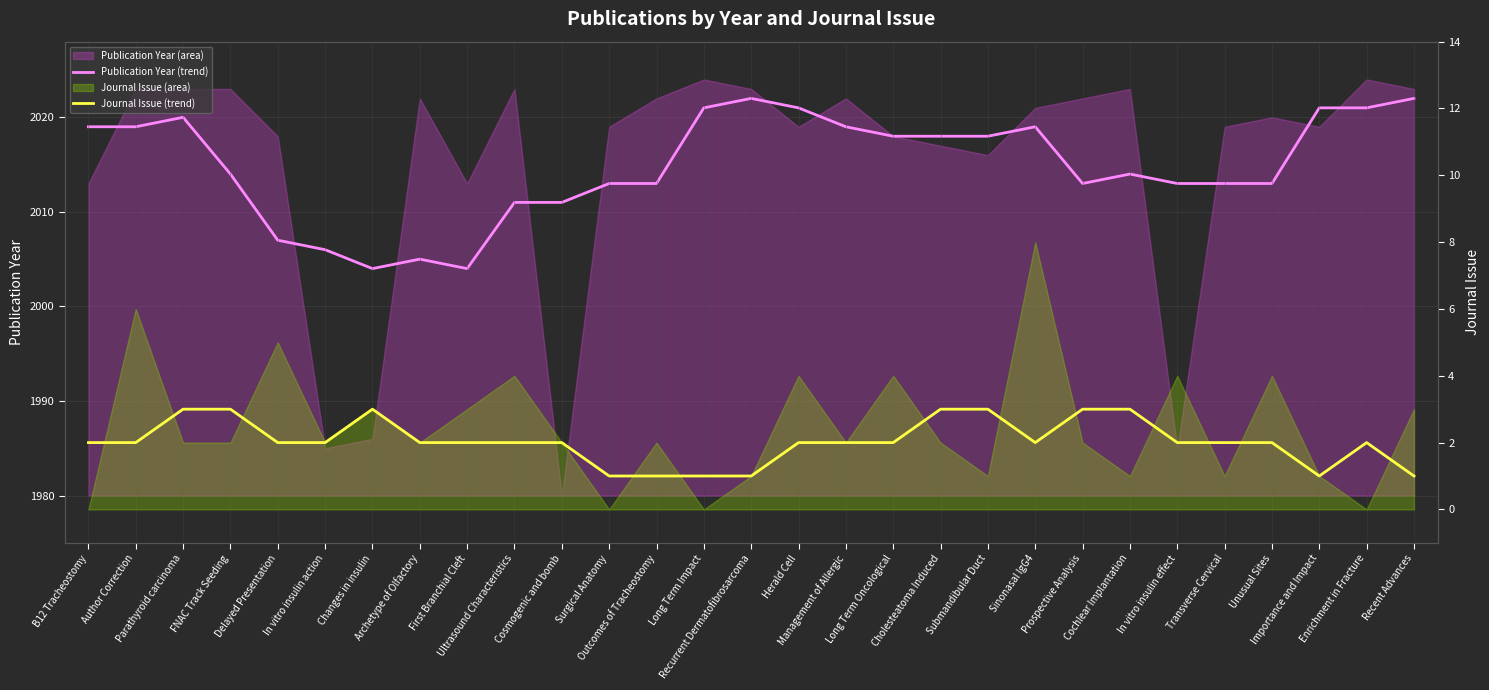

What is the sum of the Publication Year (trend) values at First Branchial Cleft and Recent Advances?

4026